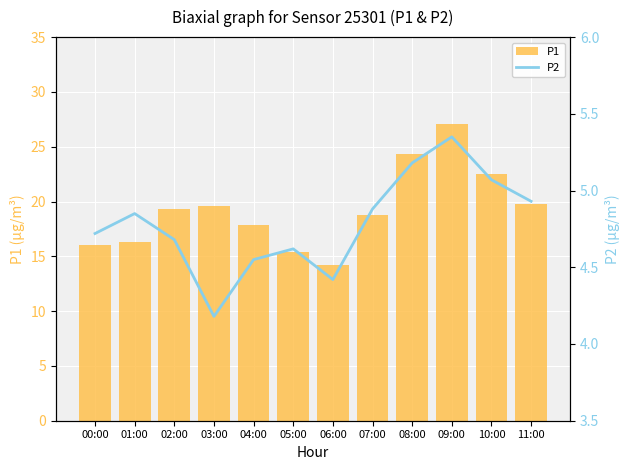

Rank the series at 00:00 from lowest to highest value.

P2, P1